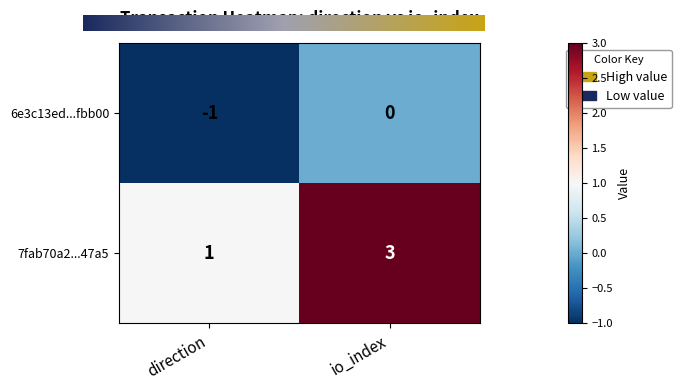

Which series has the largest total across all categories?

7fab70a2...47a5